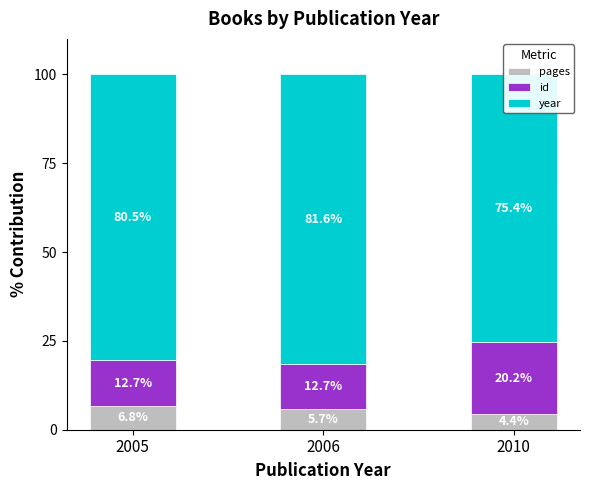

How many bars are there in total?

9